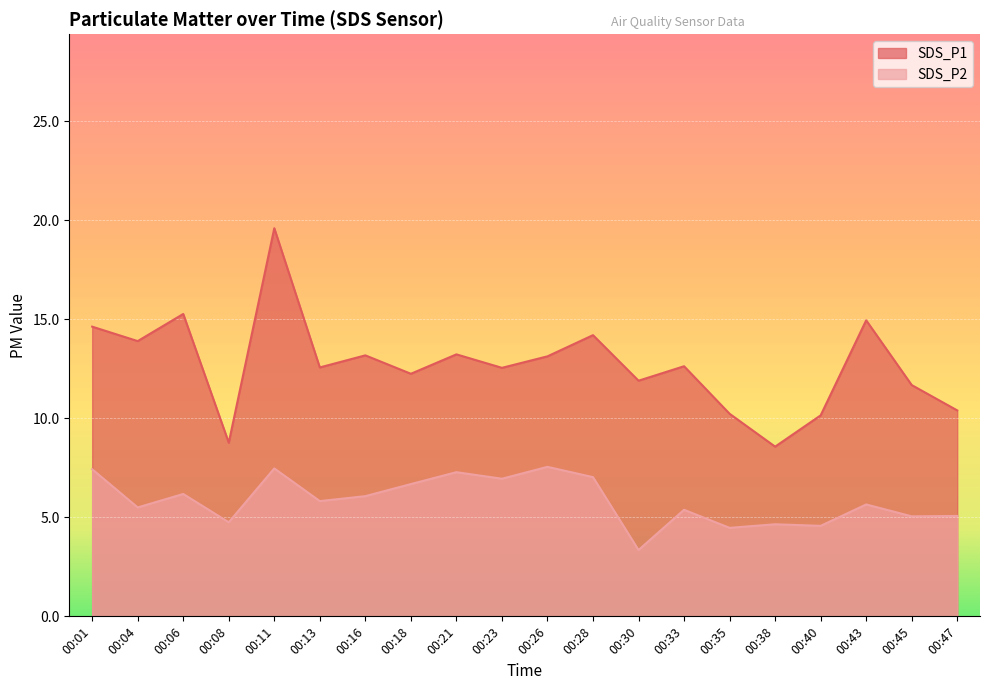

In SDS_P1, how many points are lower than both neighbors (excluding endpoints)?

7